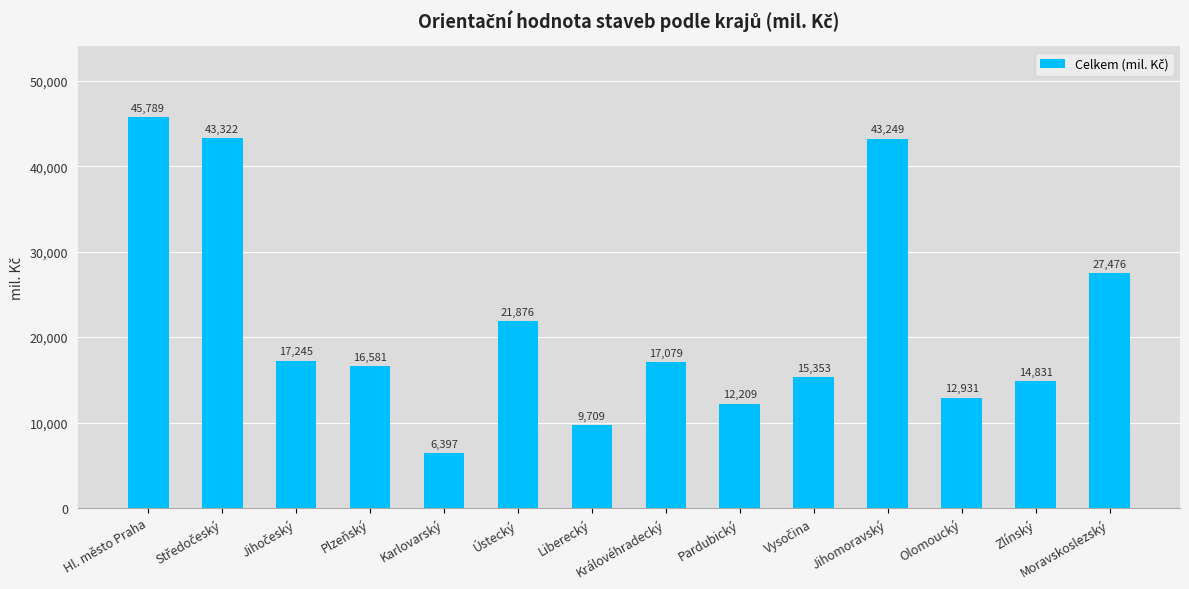

What is the value of the 2nd bar from the left?

43322